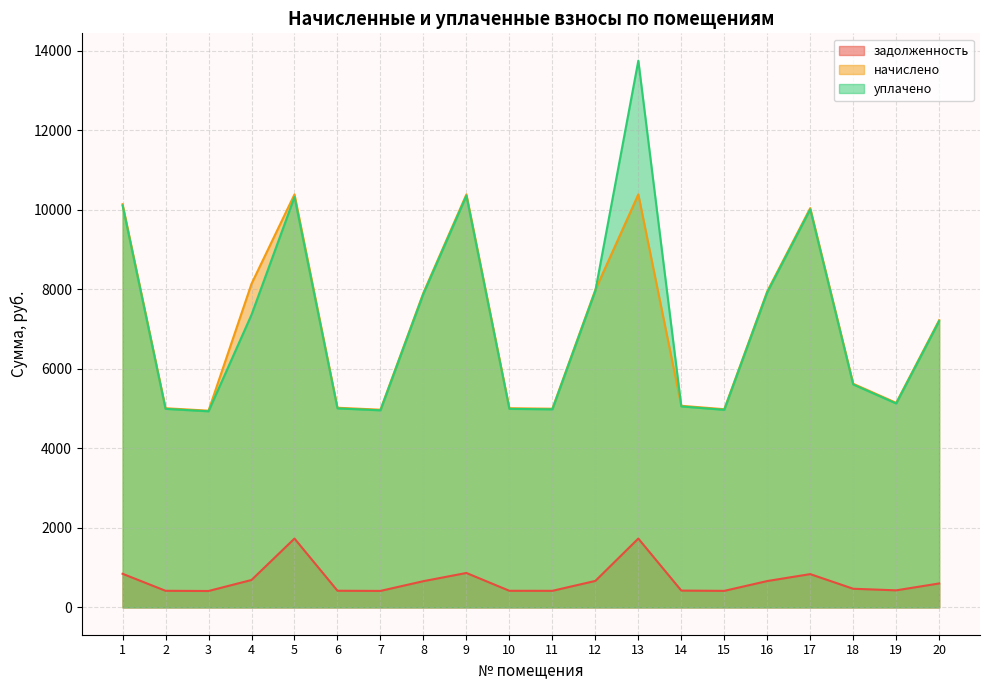

At which category does the chart reach its minimum across all series?

3